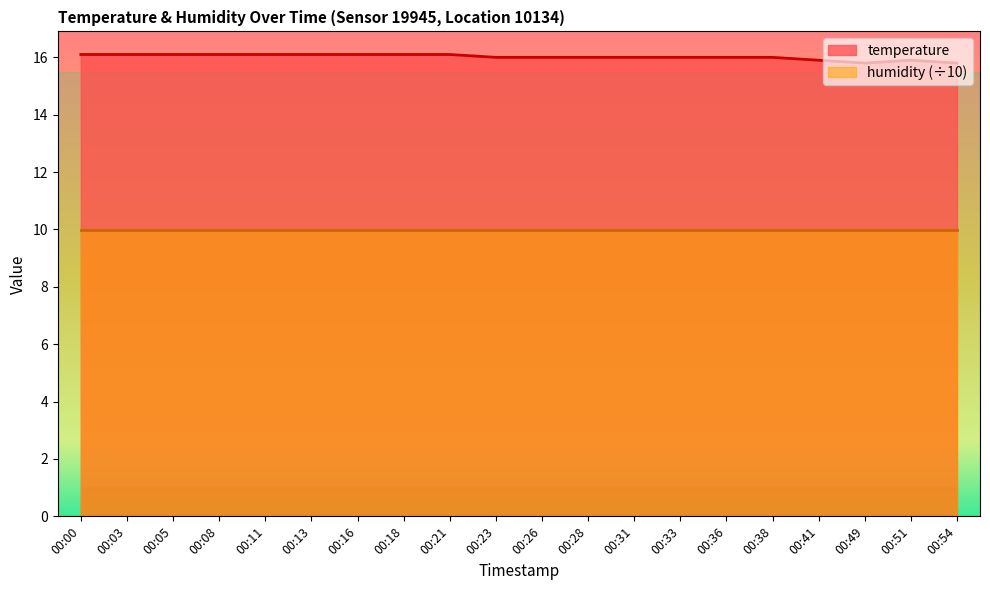

Which has a higher value, 00:13 or 00:26?

00:13